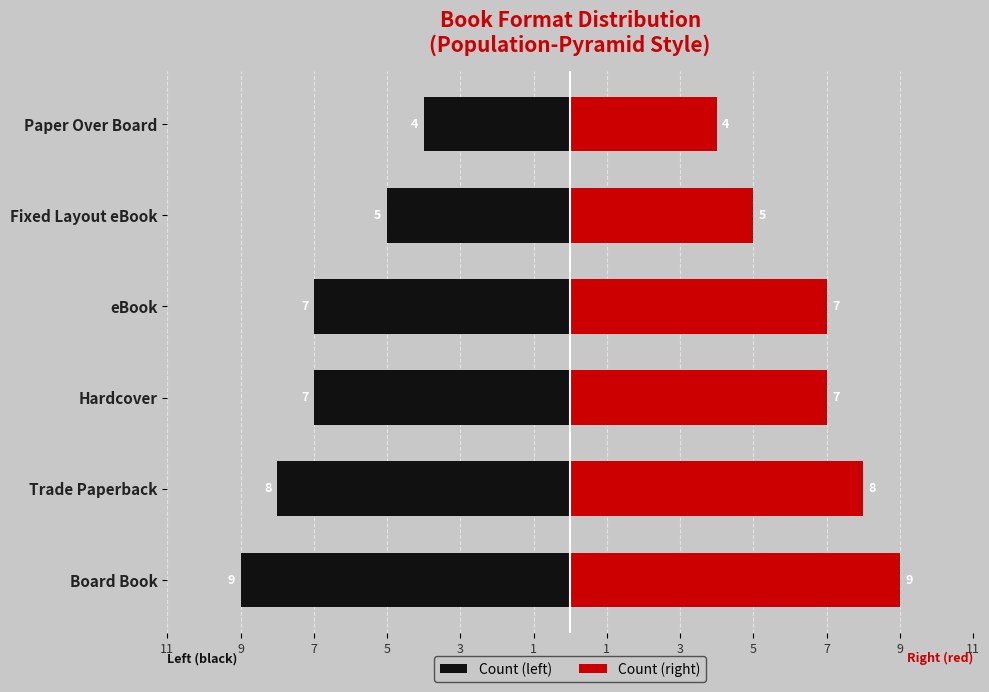

What are all the series names shown in the legend?

Count (left), Count (right)